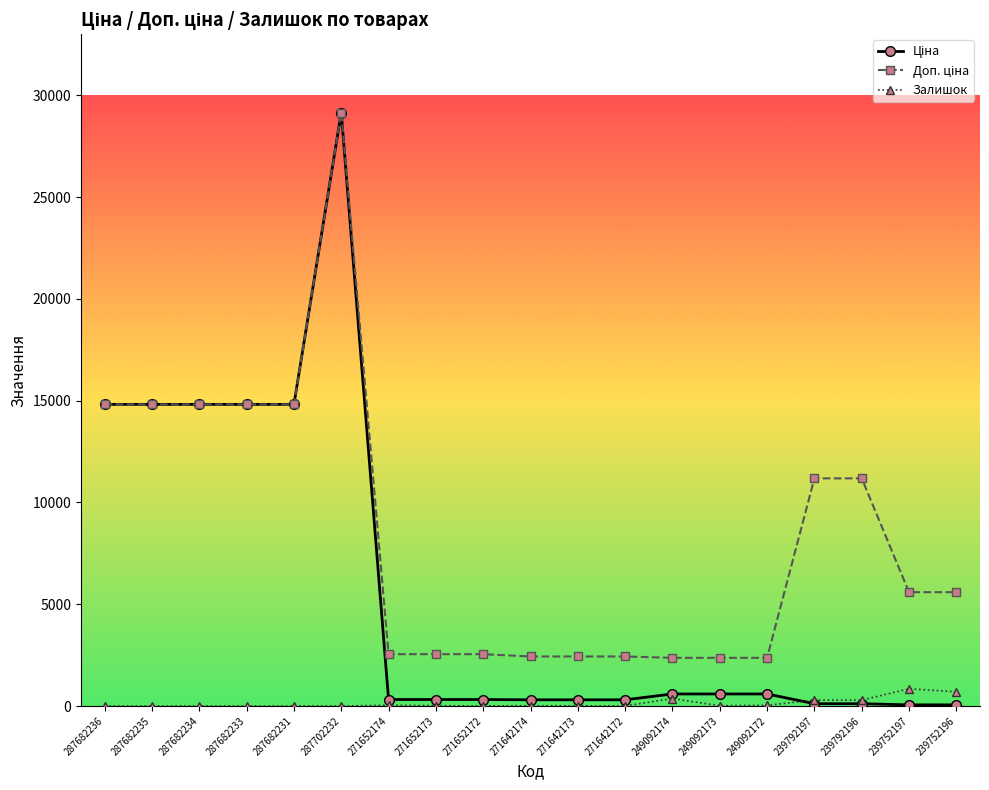

How many data points does each series have?

19